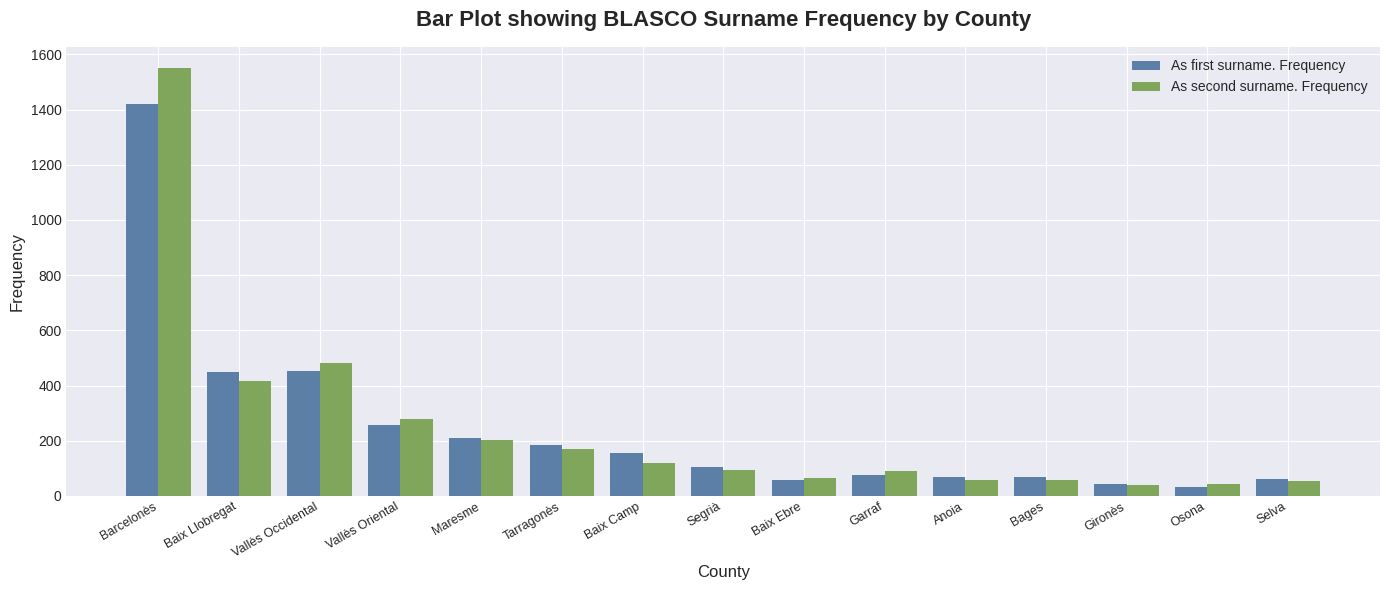

What is the difference between the highest and lowest values at Baix Llobregat?

35